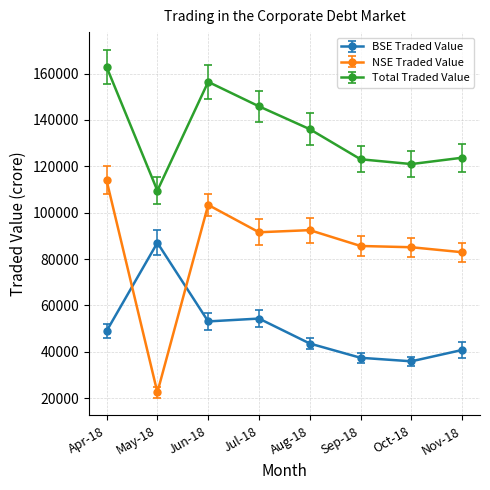

Which series has the largest total across all categories?

Total Traded Value